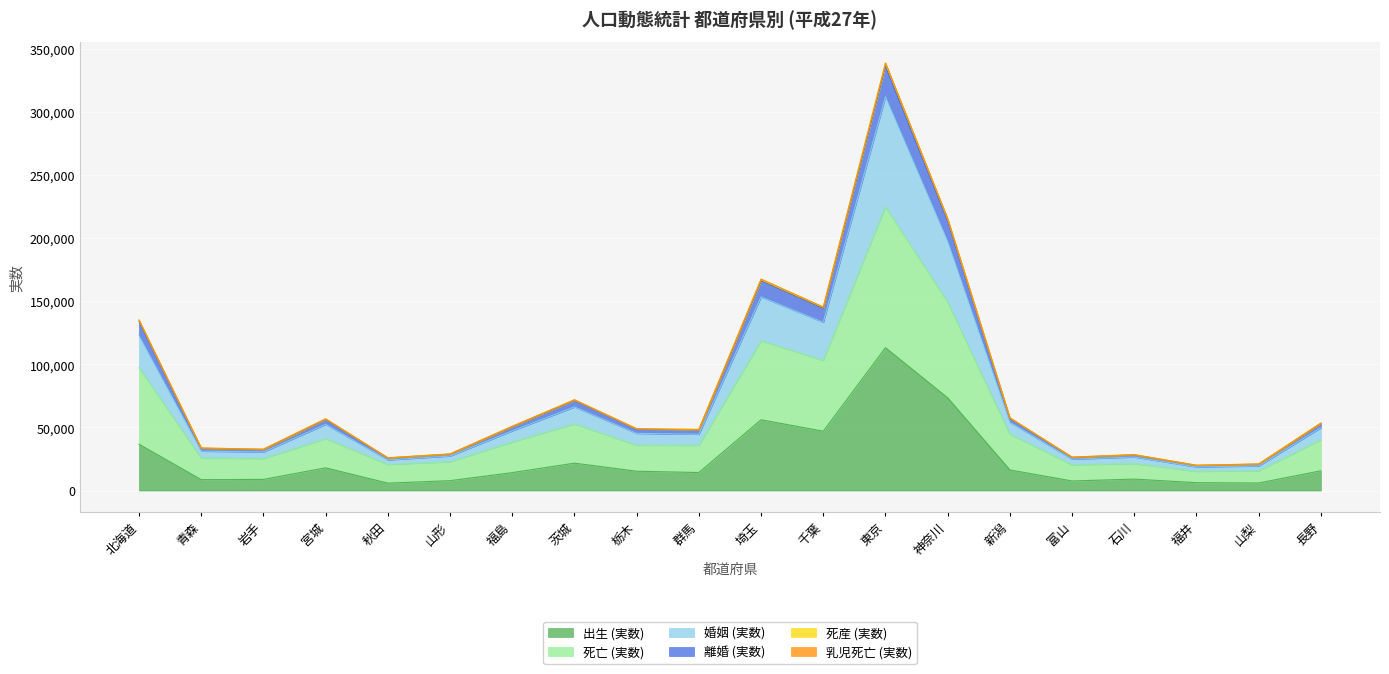

At which category is the sum across all series the highest?

東京